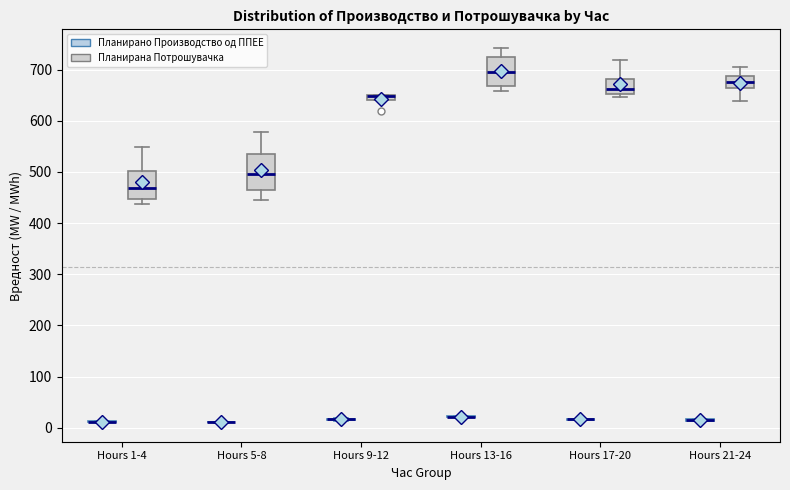

Where is the lower edge of the box for Hours 9-12 (Планирана Потрошувачка) on the y-axis? The values are not printed on the chart, so give them approximately, as read against the axis.

640